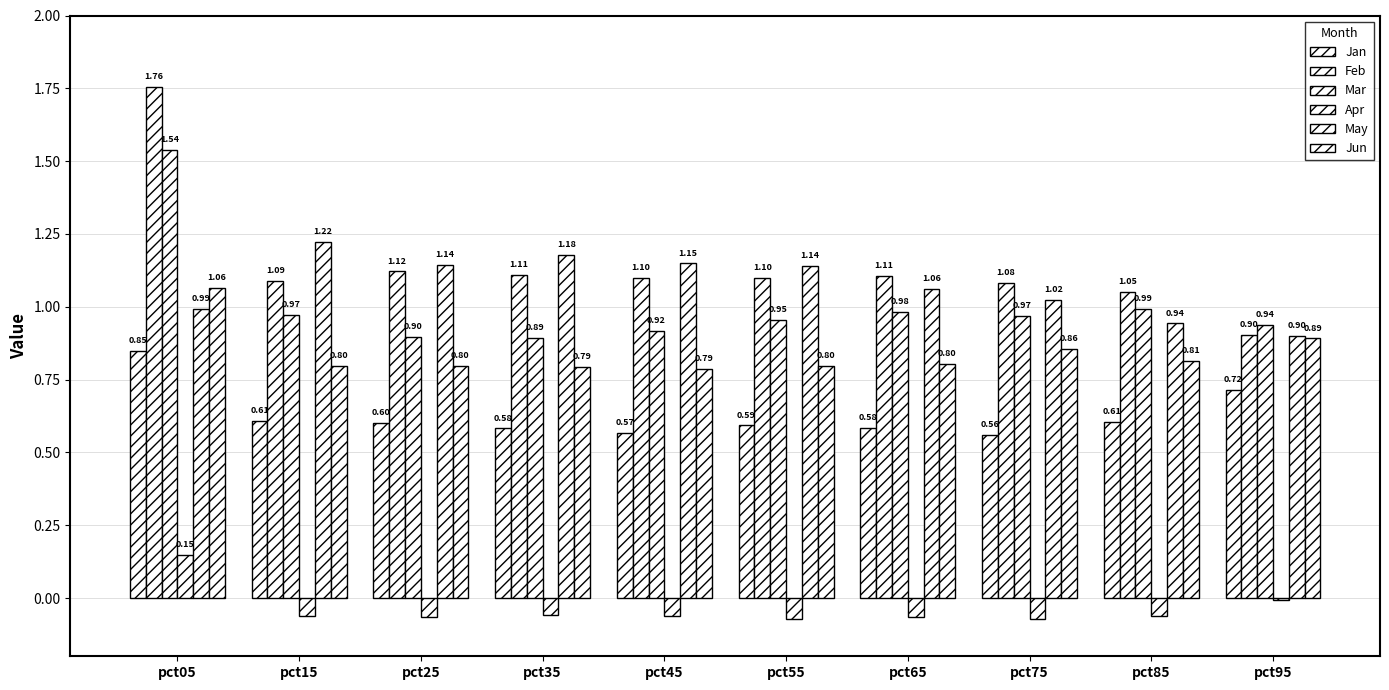

Are the bars grouped side by side (vs. stacked)?

Yes